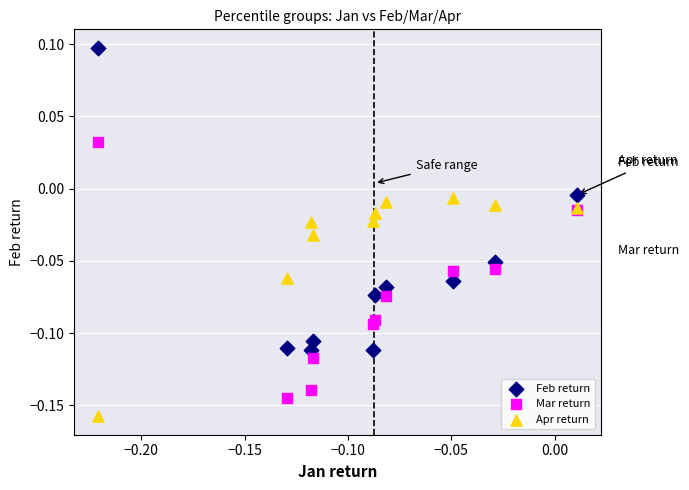

Which series contains the highest Y value?

Feb return